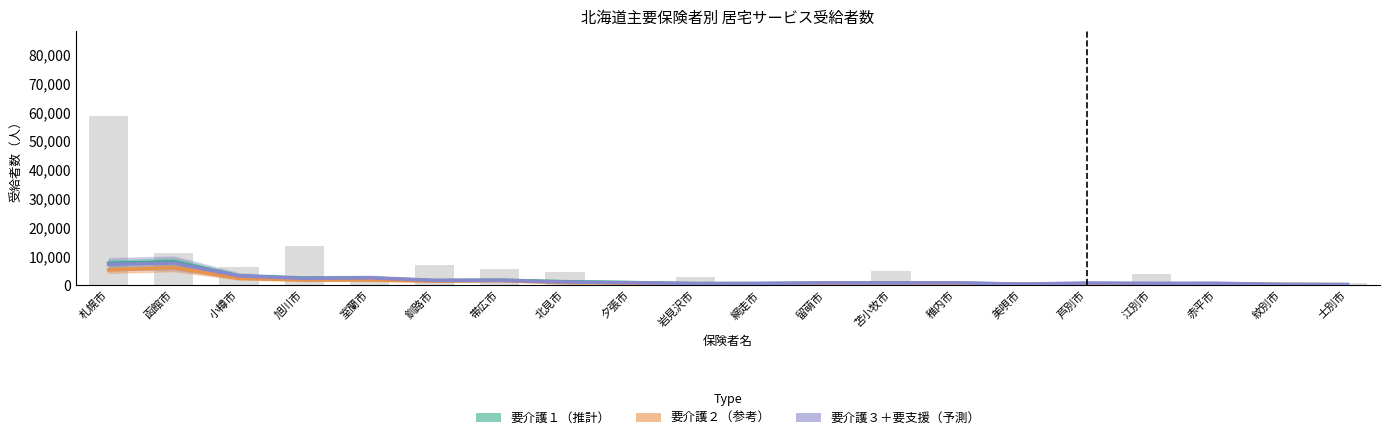

At which category is the sum across all series the highest?

函館市